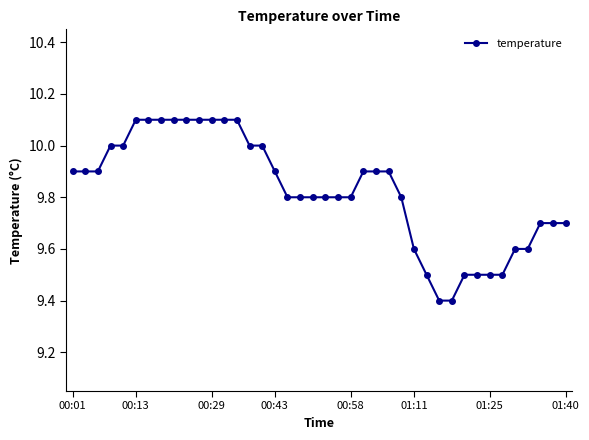

What is the value of the 24th point from the left?

9.9